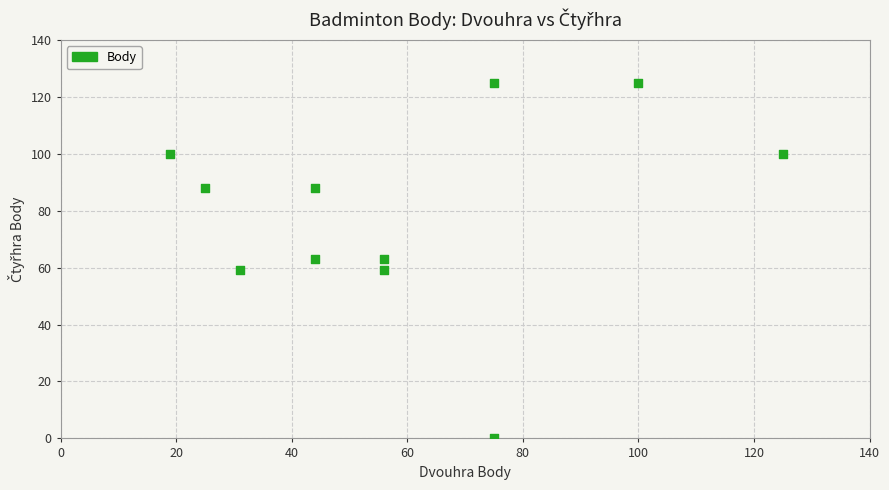

What is the range of Y values (max minus min)?

125